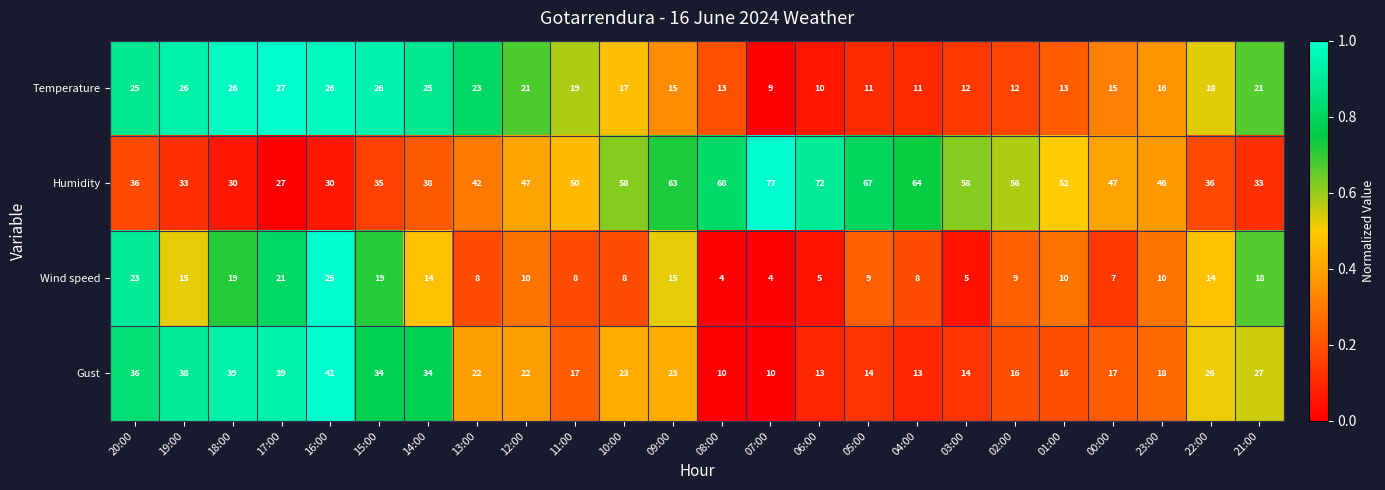

Where does the Gust series first go above 22?

20:00